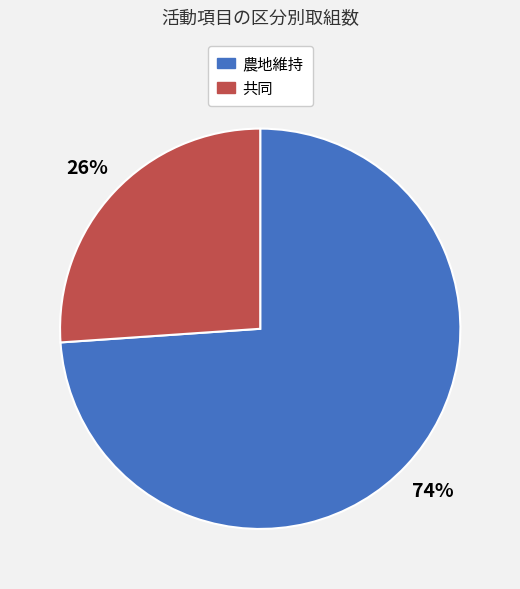

The 農地維持 slice represents 88% of the pie. True or false?

False